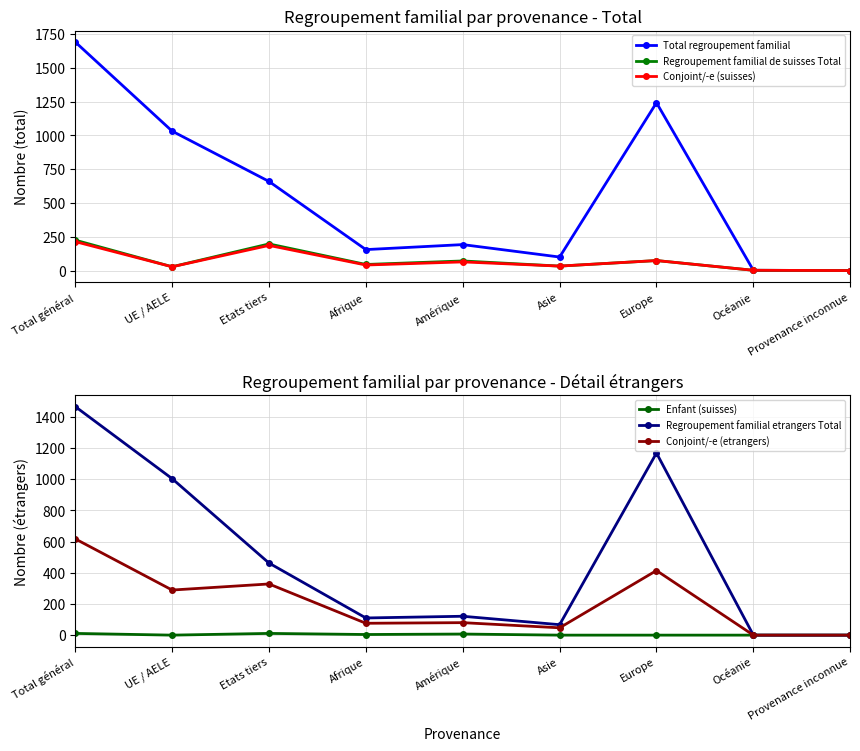

What is the spread (max minus min) of values at Asie?

100